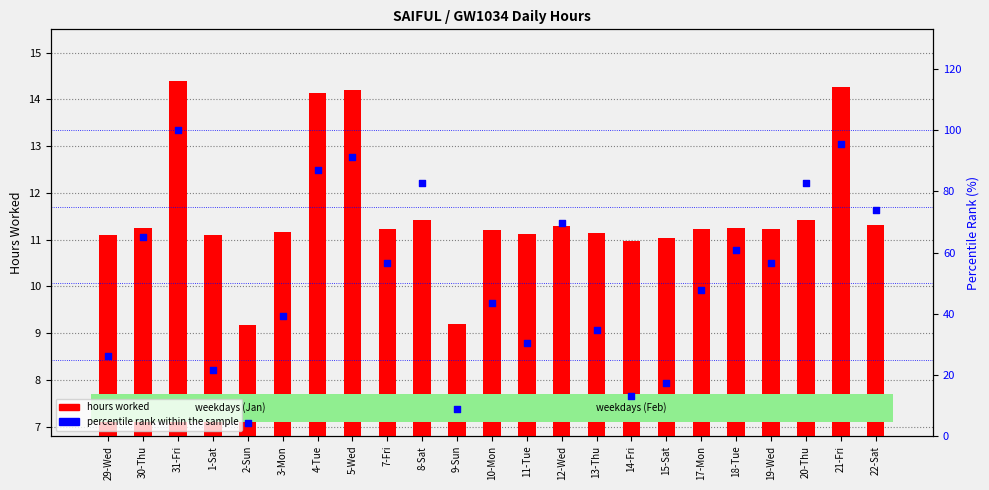

Which series has the largest Y range (max minus min)?

percentile rank within the sample